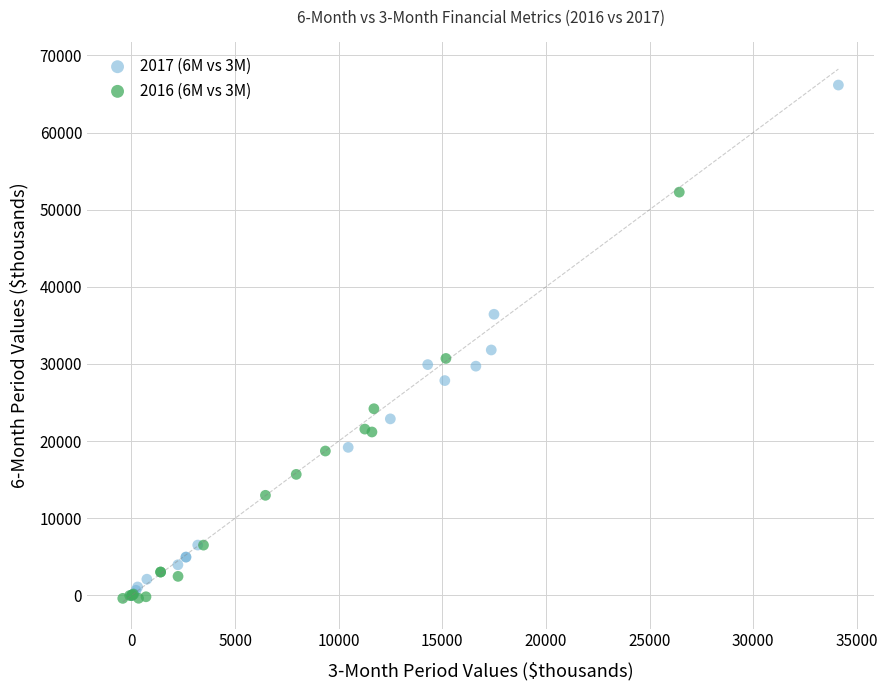

Which series contains the highest Y value?

2017 (6M vs 3M)